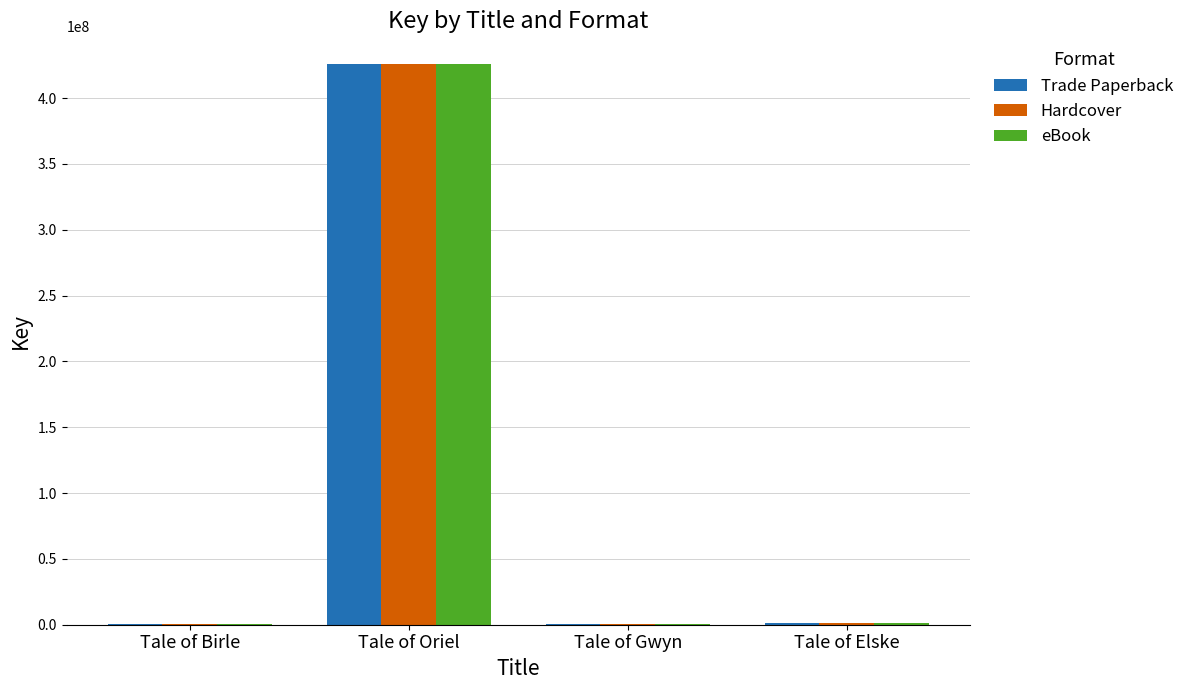

What value does the eBook series have at Tale of Oriel, to the nearest 100?

425612300